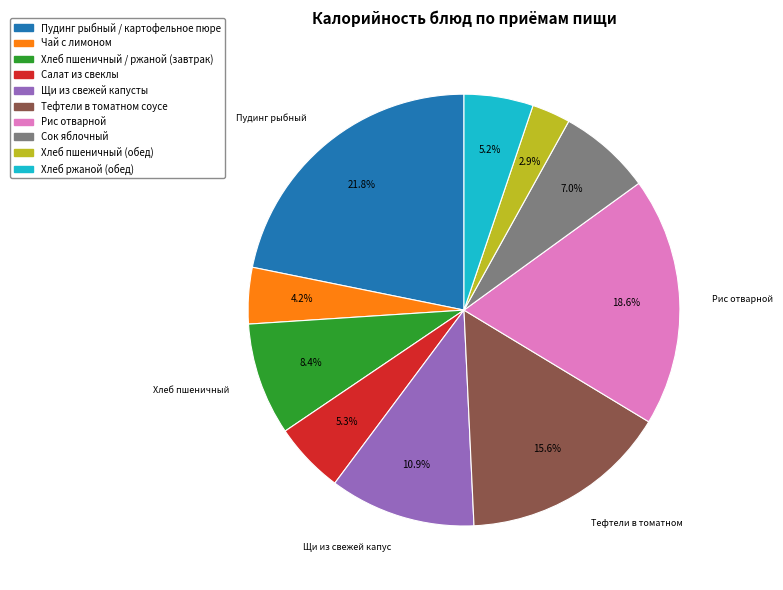

To the nearest percent, what is the combined percentage of Салат из свеклы and Щи из свежей капусты?

16%